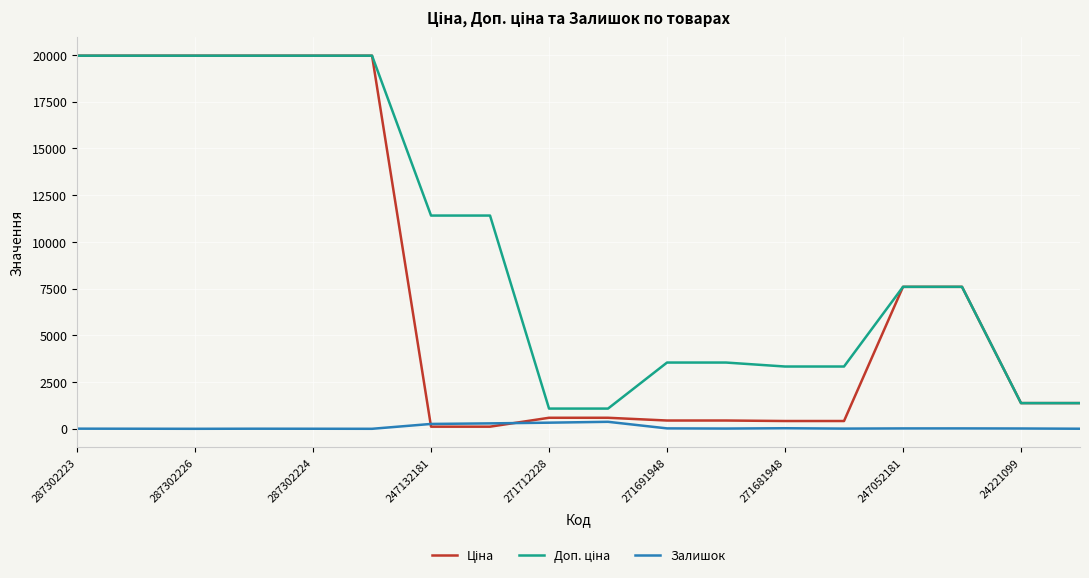

What is the value of the Ціна point at the 17th from the left?

1375.4